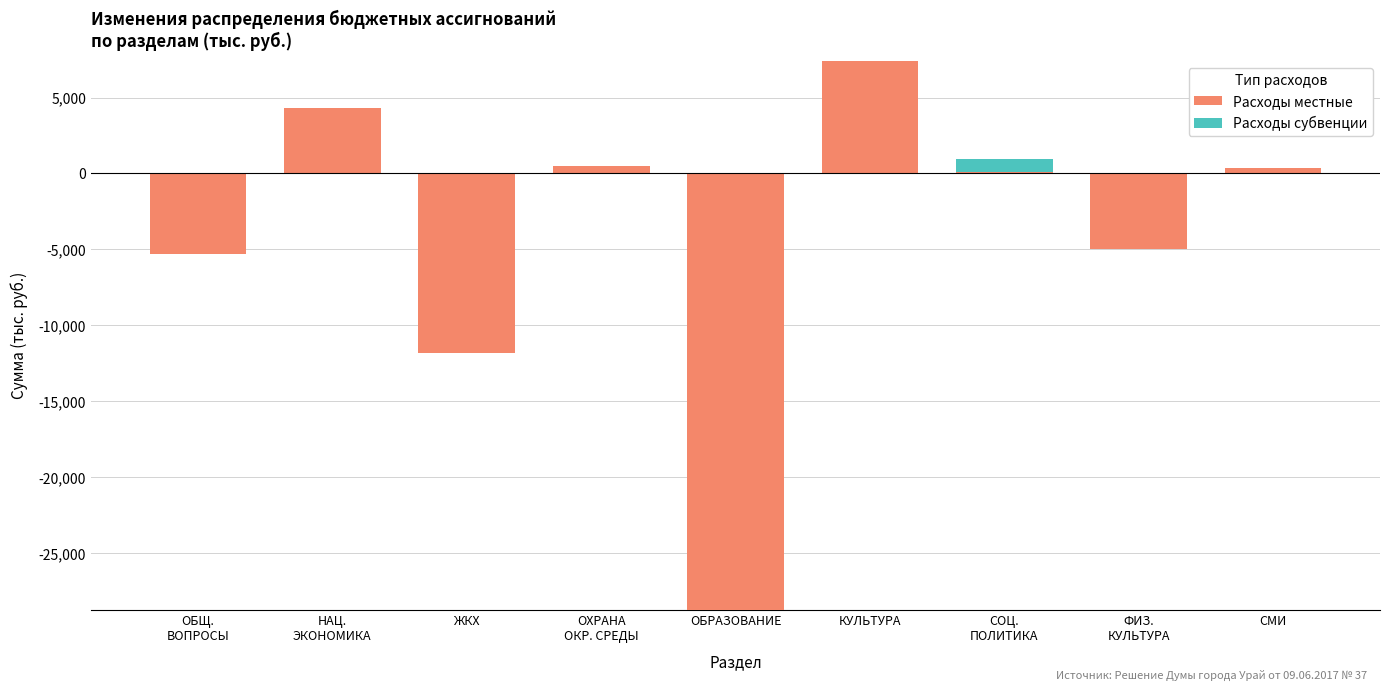

The Расходы субвенции series shows 0.0 at ОБРАЗОВАНИЕ. True or false?

True